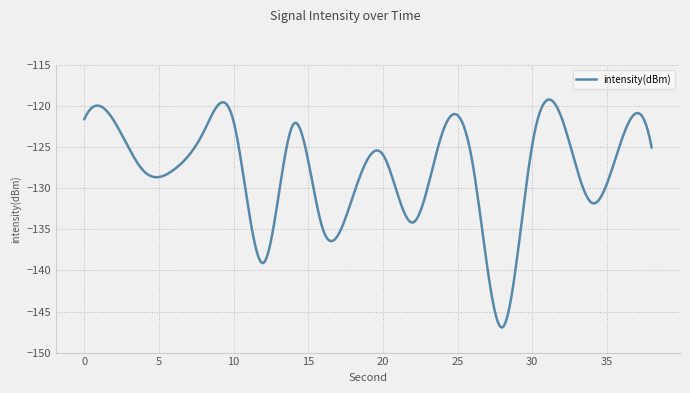

What is the smallest value displayed?

-147.0